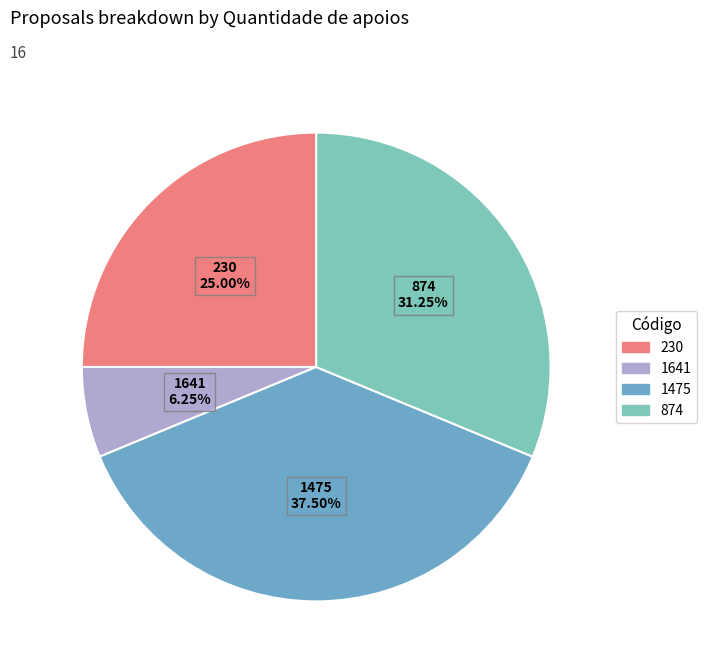

Does 1641 account for over 50% of the chart?

No